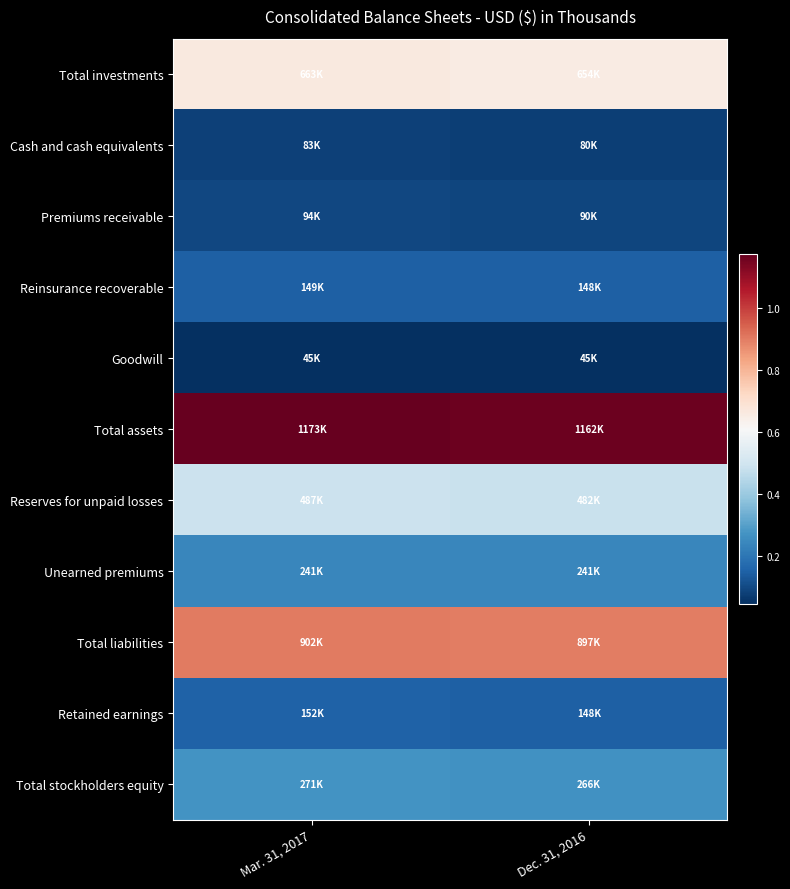

Reading left to right, extract all data points from this chart.

Total investments: Mar. 31, 2017=662999	Dec. 31, 2016=654119
Cash and cash equivalents: Mar. 31, 2017=82953	Dec. 31, 2016=79632
Premiums receivable: Mar. 31, 2017=94496	Dec. 31, 2016=89715
Reinsurance recoverable: Mar. 31, 2017=148588	Dec. 31, 2016=147821
Goodwill: Mar. 31, 2017=44695	Dec. 31, 2016=44695
Total assets: Mar. 31, 2017=1173224	Dec. 31, 2016=1162460
Reserves for unpaid losses: Mar. 31, 2017=486971	Dec. 31, 2016=481567
Unearned premiums: Mar. 31, 2017=241427	Dec. 31, 2016=241254
Total liabilities: Mar. 31, 2017=902198	Dec. 31, 2016=896724
Retained earnings: Mar. 31, 2017=152013	Dec. 31, 2016=148027
Total stockholders equity: Mar. 31, 2017=271026	Dec. 31, 2016=265736